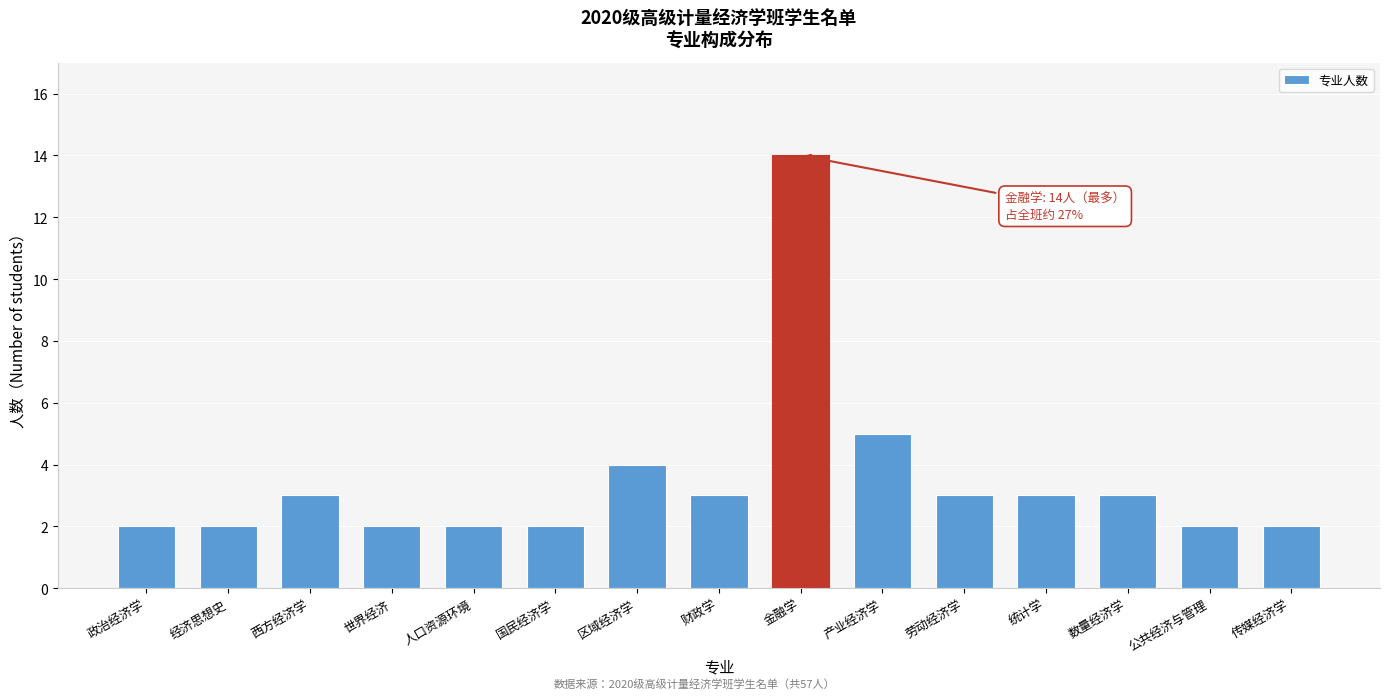

Reading left to right, what are all the values shown in this chart?

2	2	3	2	2	2	4	3	14	5	3	3	3	2	2